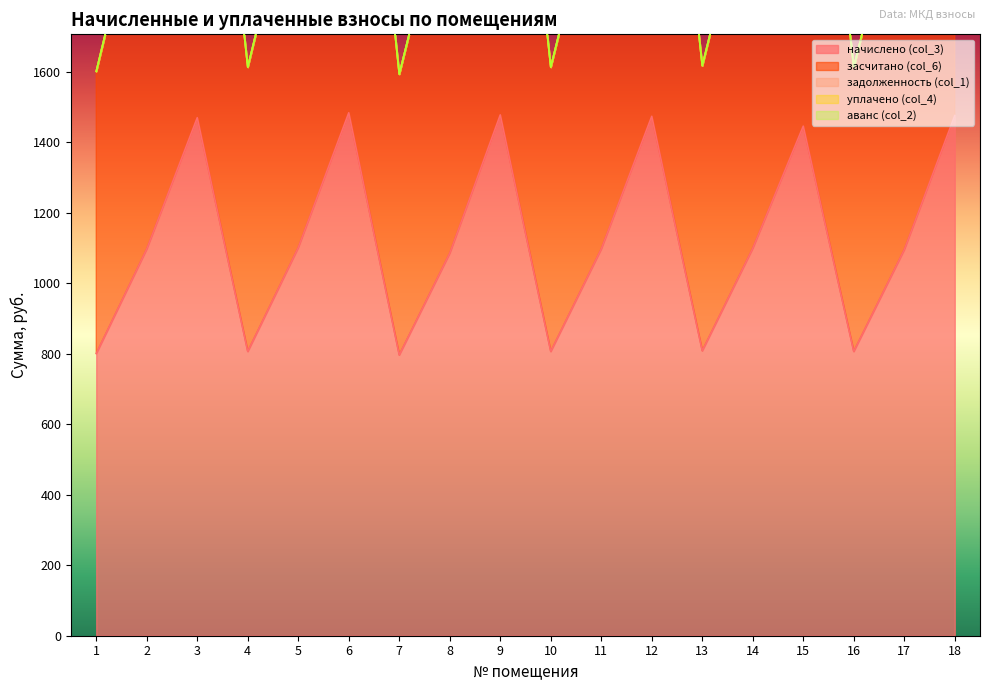

Reading left to right, what are all the values shown in this chart?

начислено (col_3): 800.8	1097.6	1470.1	806.8	1101.6	1484.0	796.8	1085.6	1478.1	806.8	1097.6	1474.1	808.7	1099.6	1446.2	806.8	1095.6	1476.1
засчитано (col_6): 800.8	1097.6	1470.1	806.8	1101.6	1484.0	796.8	1085.6	1478.1	806.8	1097.6	1474.1	808.7	1099.6	1446.2	806.8	1095.6	1476.1
задолженность (col_1): 0.0	0.0	0.0	0.0	0.0	0.0	0.0	0.0	0.0	0.0	0.0	0.0	0.0	0.0	0.0	0.0	0.0	0.0
уплачено (col_4): 0.0	0.0	0.0	0.0	0.0	0.0	0.0	0.0	0.0	0.0	0.0	0.0	0.0	0.0	0.0	0.0	0.0	0.0
аванс (col_2): 0.0	0.0	0.0	0.0	0.0	0.0	0.0	0.0	0.0	0.0	0.0	0.0	0.0	0.0	0.0	0.0	0.0	0.0